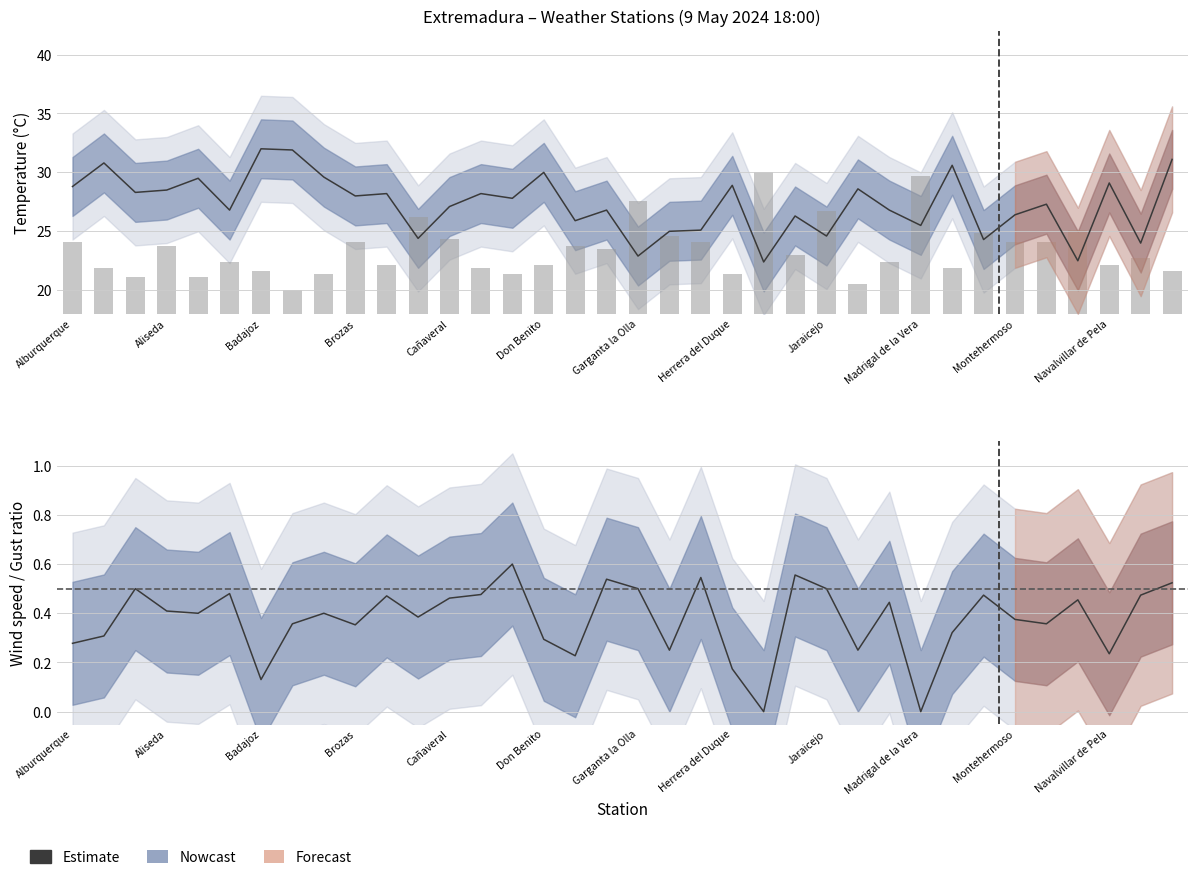

What is the difference between the maximum and minimum values?

0.6